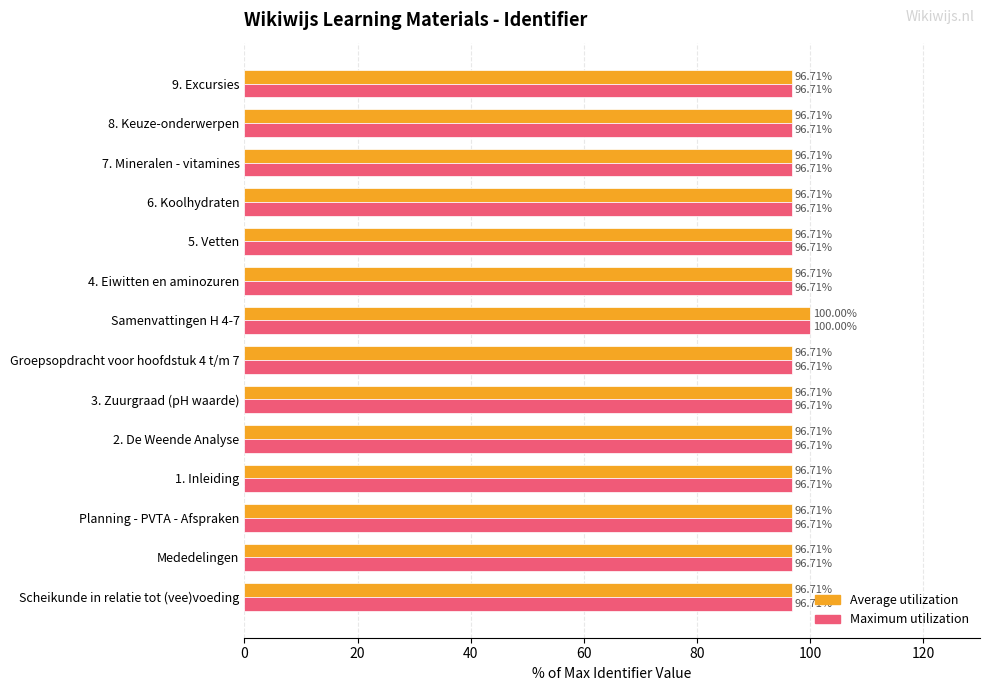

At which category is the sum across all series the highest?

Samenvattingen H 4-7